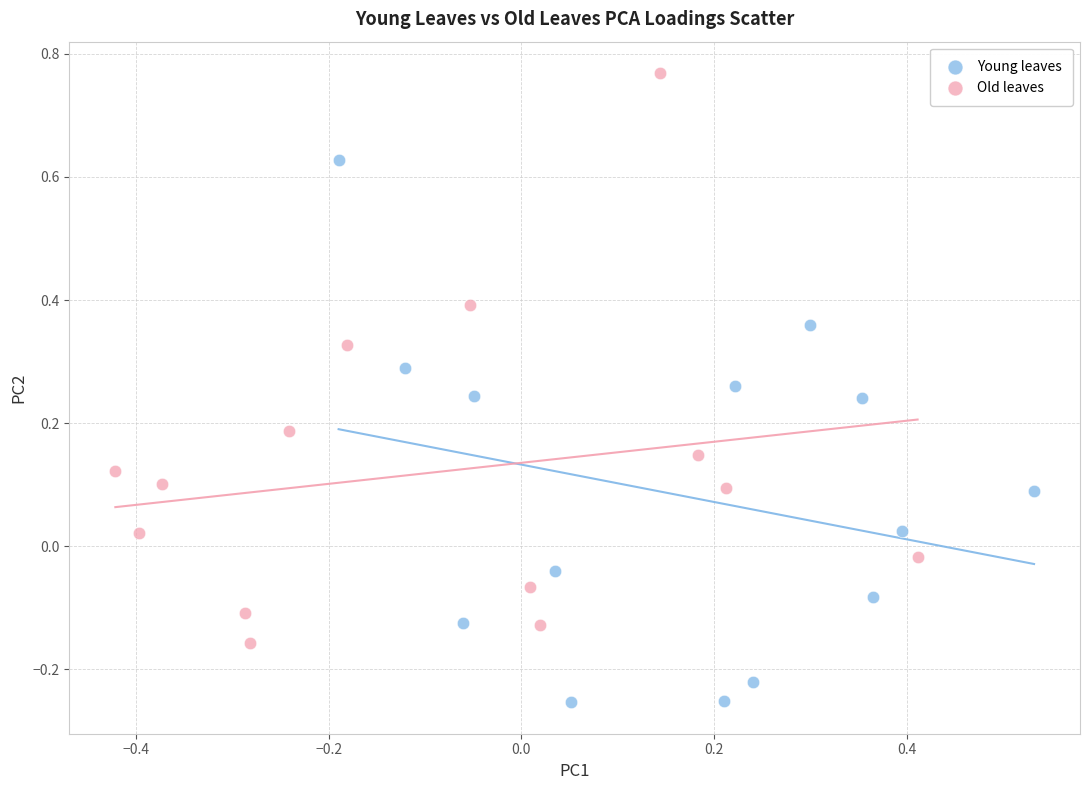

Which series contains the highest Y value?

Old leaves